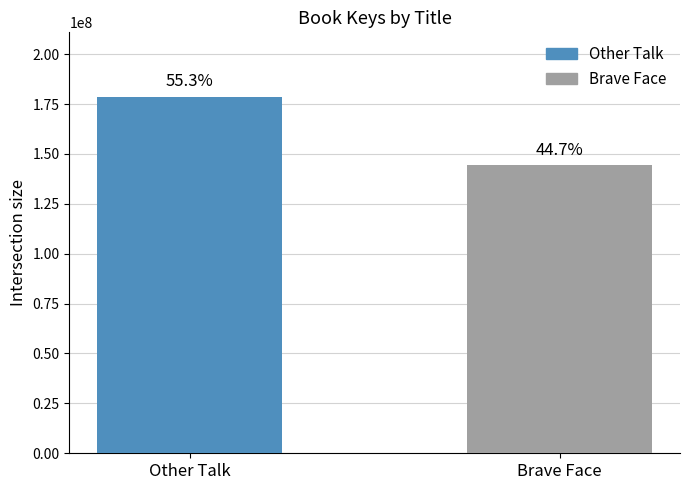

Are the bars horizontal?

No